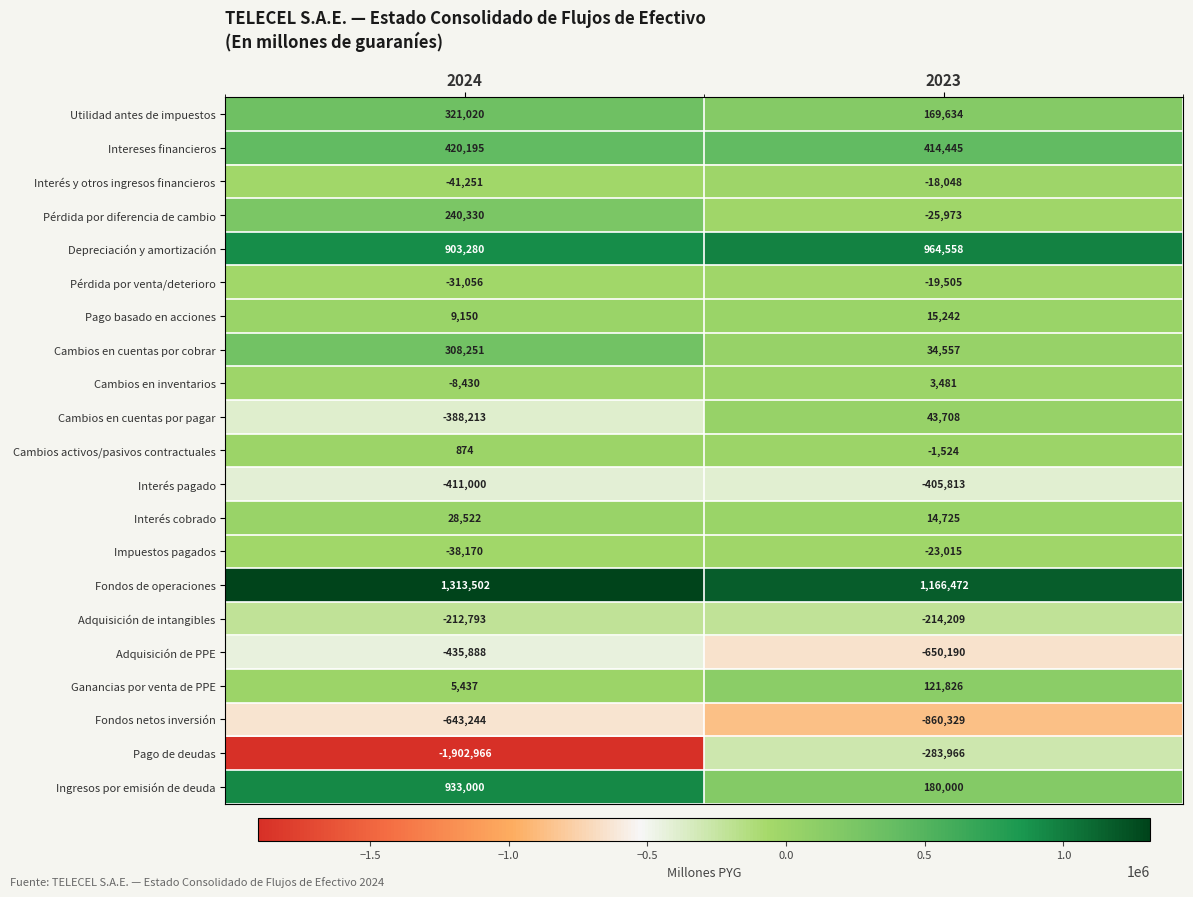

What is the approximate value of Cambios activos/pasivos contractuales at 2024?

874